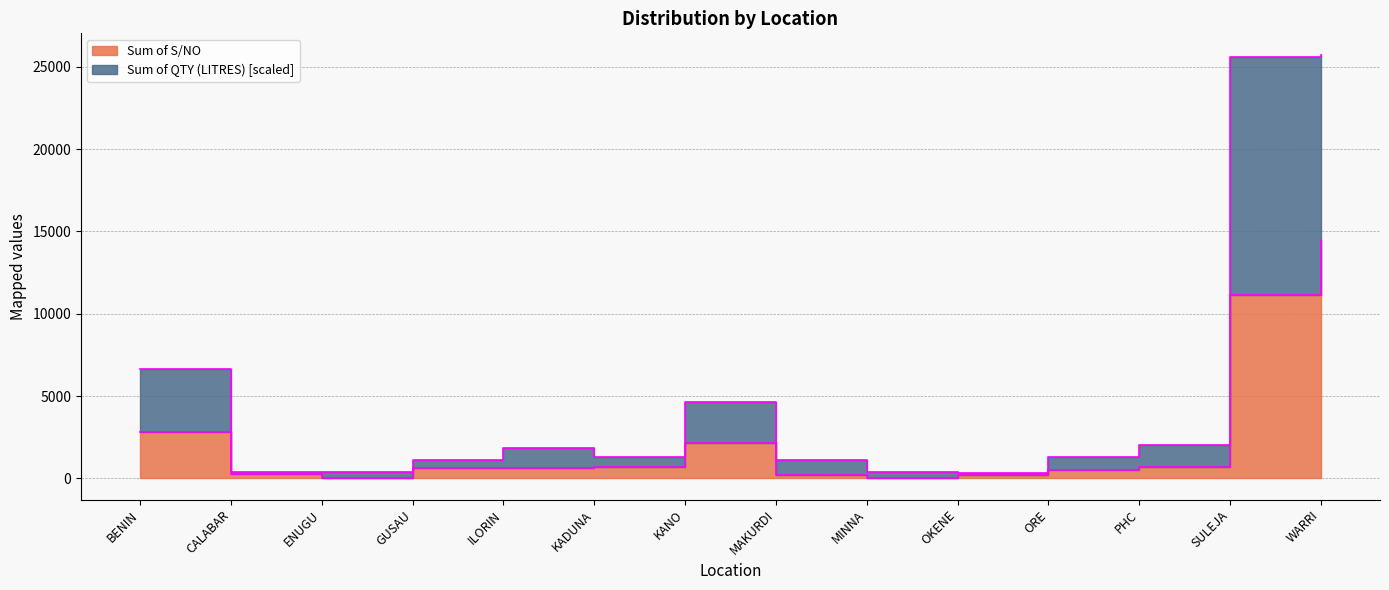

Reading left to right, transcribe all the data shown in this chart.

Sum of S/NO: BENIN=2833.0	CALABAR=246.0	ENUGU=51.0	GUSAU=624.0	ILORIN=600.0	KADUNA=670.0	KANO=2171.0	MAKURDI=214.0	MINNA=23.0	OKENE=206.0	ORE=533.0	PHC=665.0	SULEJA=11133.0	WARRI=14484.0
Sum of QTY (LITRES): BENIN=6664.6	CALABAR=402.7	ENUGU=403.6	GUSAU=1094.1	ILORIN=1869.4	KADUNA=1316.4	KANO=4658.8	MAKURDI=1107.3	MINNA=356.0	OKENE=335.3	ORE=1308.7	PHC=2036.2	SULEJA=25617.0	WARRI=25751.5